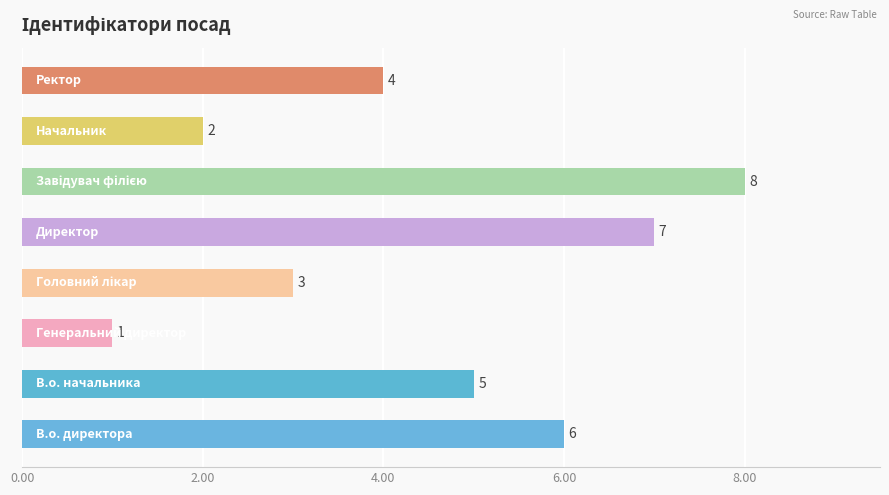

What is the greatest value displayed?

8